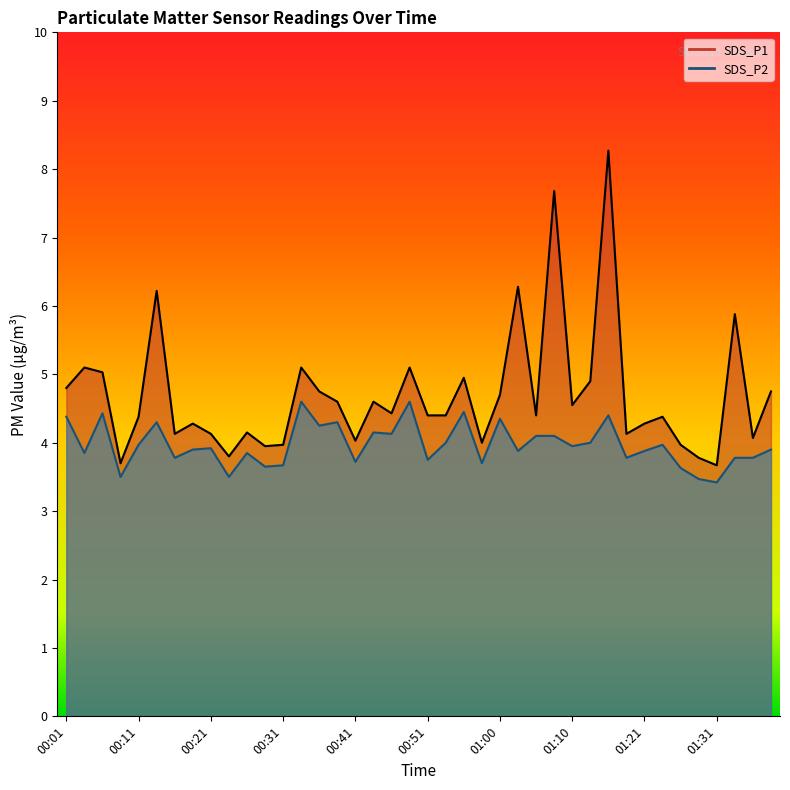

What are all the series names shown in the legend?

SDS_P1, SDS_P2